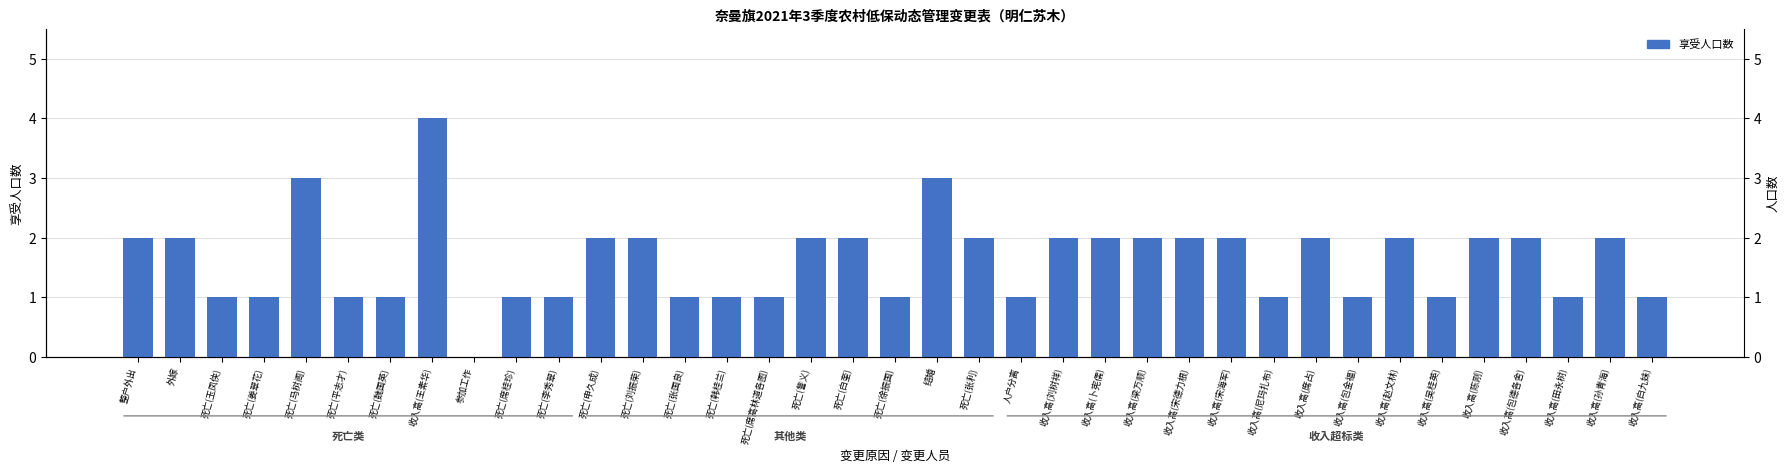

What is the difference between the maximum and minimum values?

4